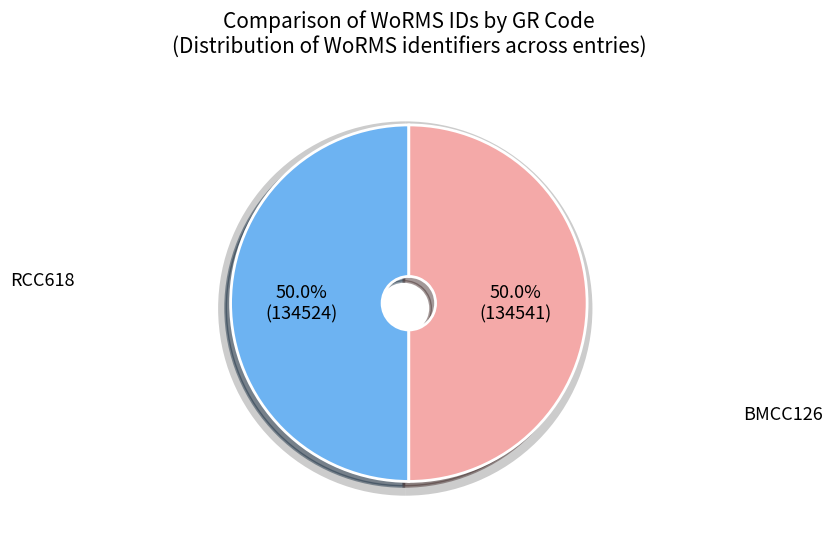

Is there any slice that represents more than half of the pie?

Yes